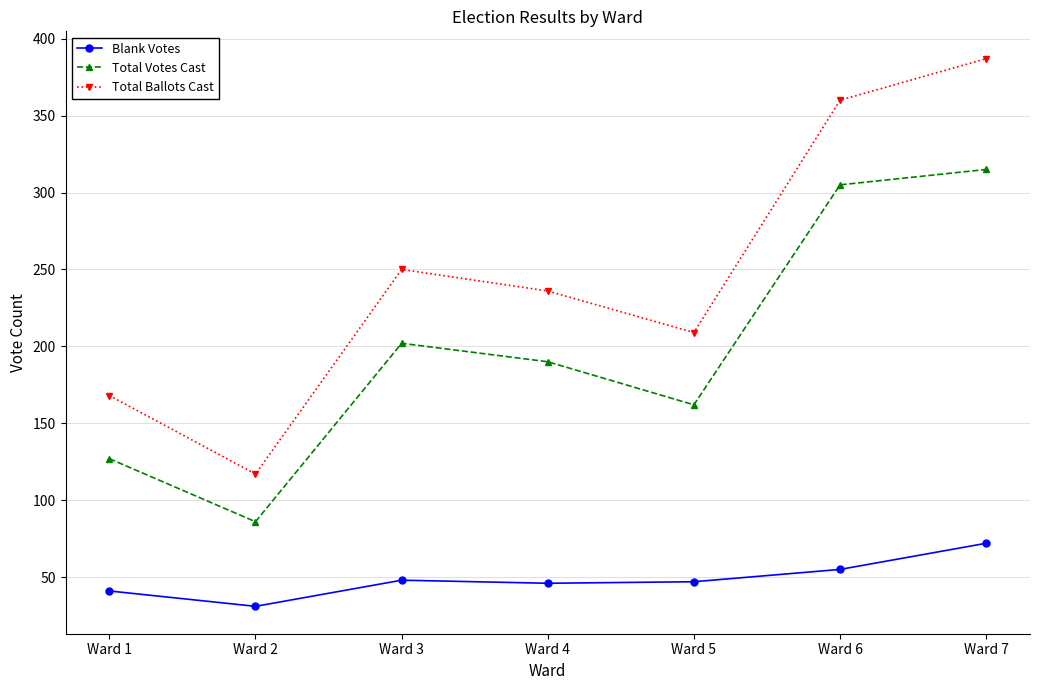

How many series are shown in this chart?

3